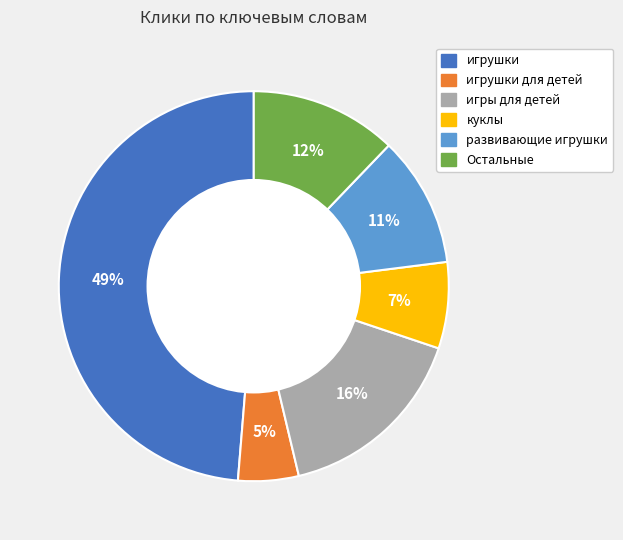

To the nearest percent, what is the difference between the largest and smallest slice percentages?

44%